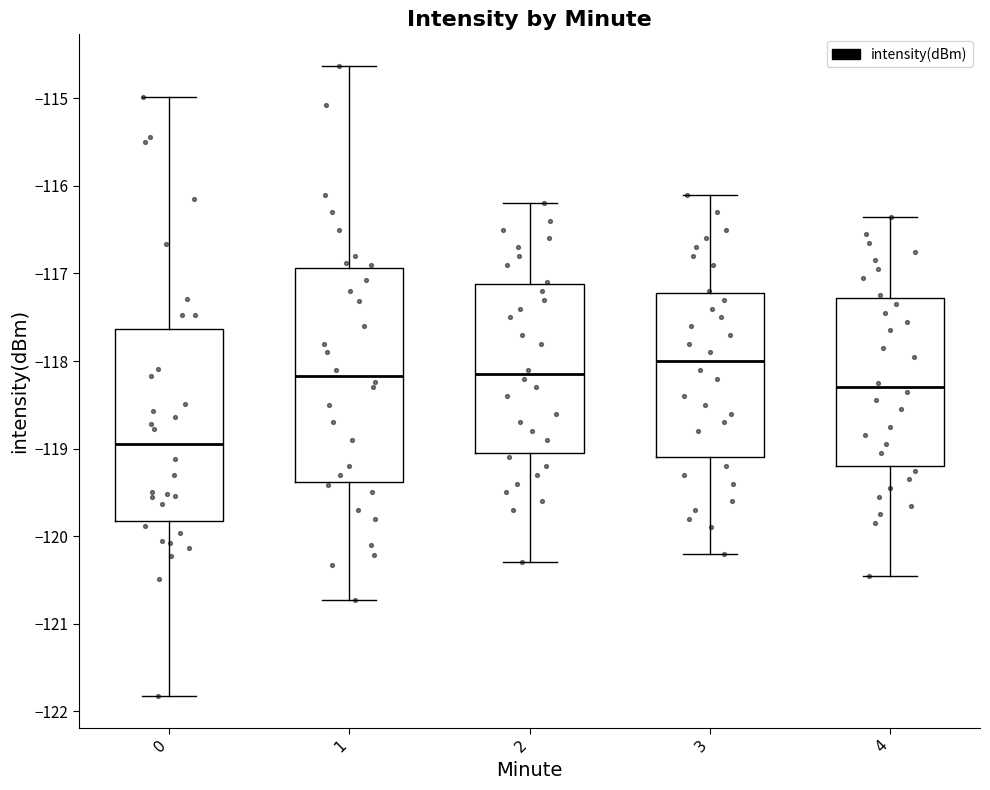

Reading left to right, read every box against the y-axis: the position of its median line, the range the box covers, and the ends of its whiskers. The values are not printed on the chart, so give them approximately, as read against the axis.

0: median -118.9, box -119.8 to -117.6, whiskers -121.8 to -115.0
1: median -118.2, box -119.4 to -116.9, whiskers -120.7 to -114.6
2: median -118.1, box -119.0 to -117.1, whiskers -120.3 to -116.2
3: median -118.0, box -119.1 to -117.2, whiskers -120.2 to -116.1
4: median -118.3, box -119.2 to -117.3, whiskers -120.4 to -116.3